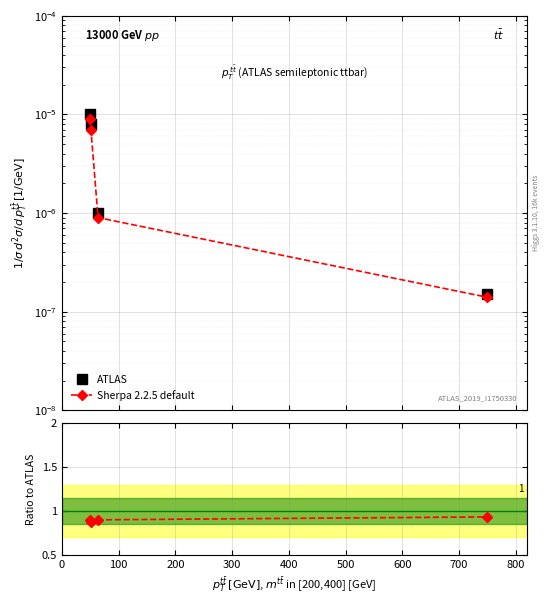

Between 100 and 300, which is larger?

100